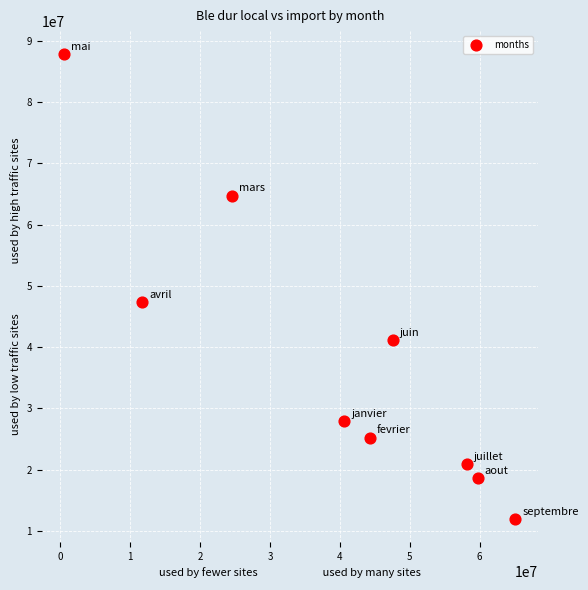

What is the range of X values (max minus min)?

64479911.3